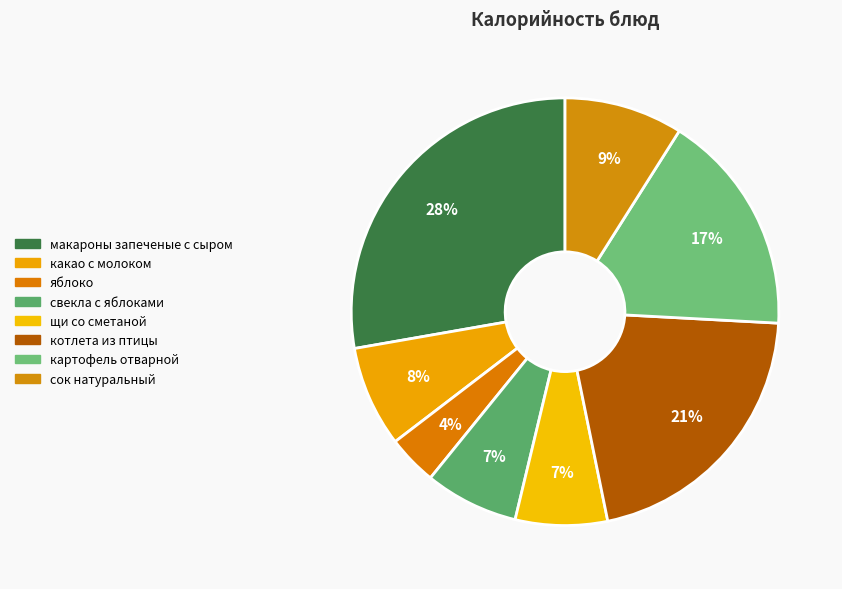

Is it true that котлета из птицы is 21% of the pie?

True